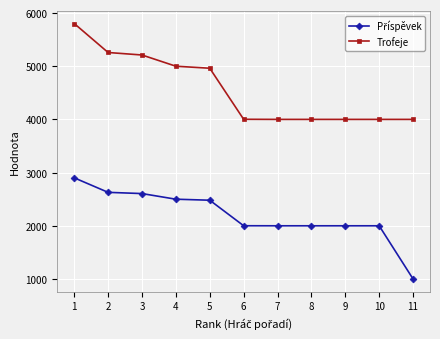

What is the spread (max minus min) of values at 4?

2501